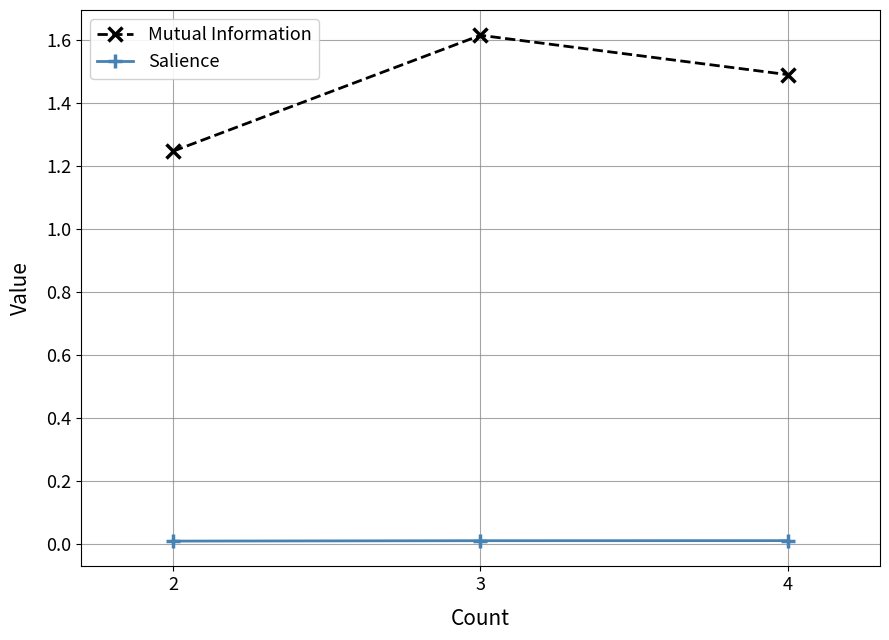

Which category has the highest value across all series?

3